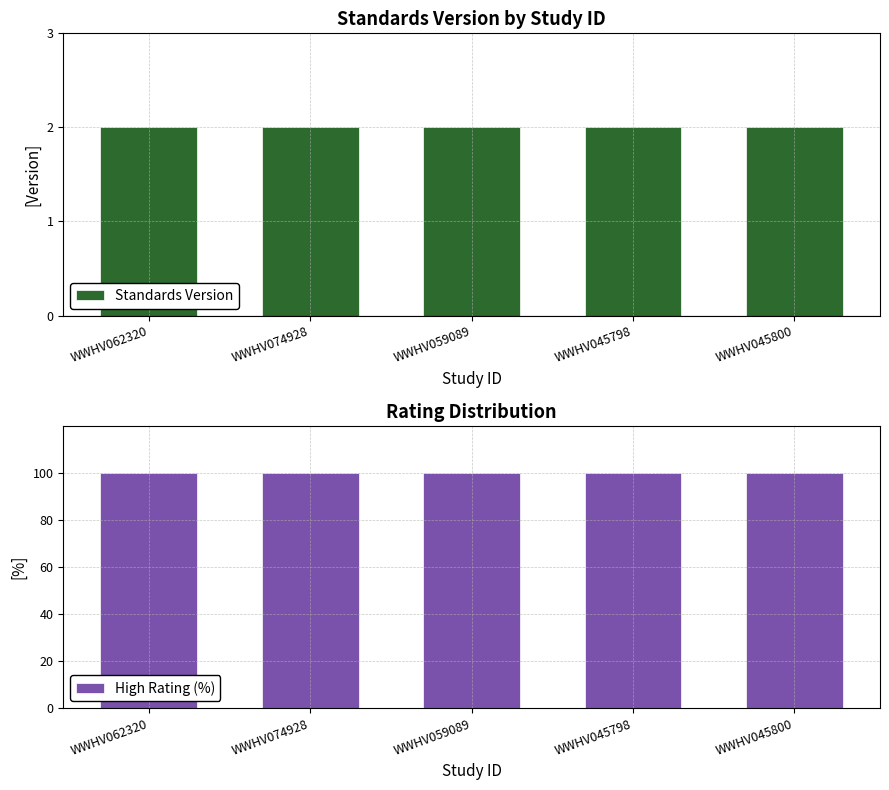

Which series has the largest range (max minus min)?

Standards Version